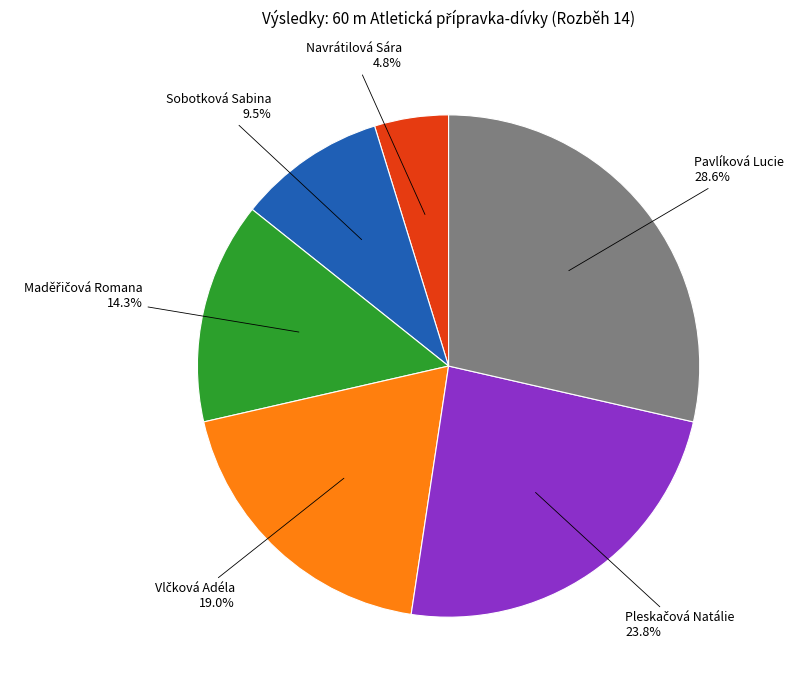

Does any single category account for the majority?

No